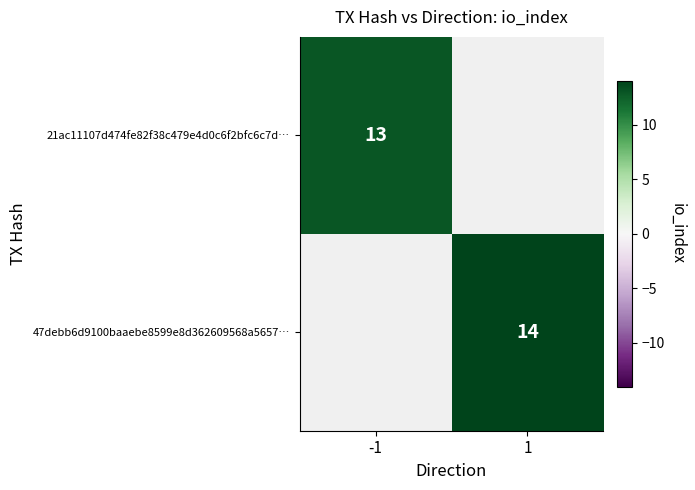

The 47debb6d9100baaebe8599e8d362609568a5657… series shows 14 at 1. True or false?

True